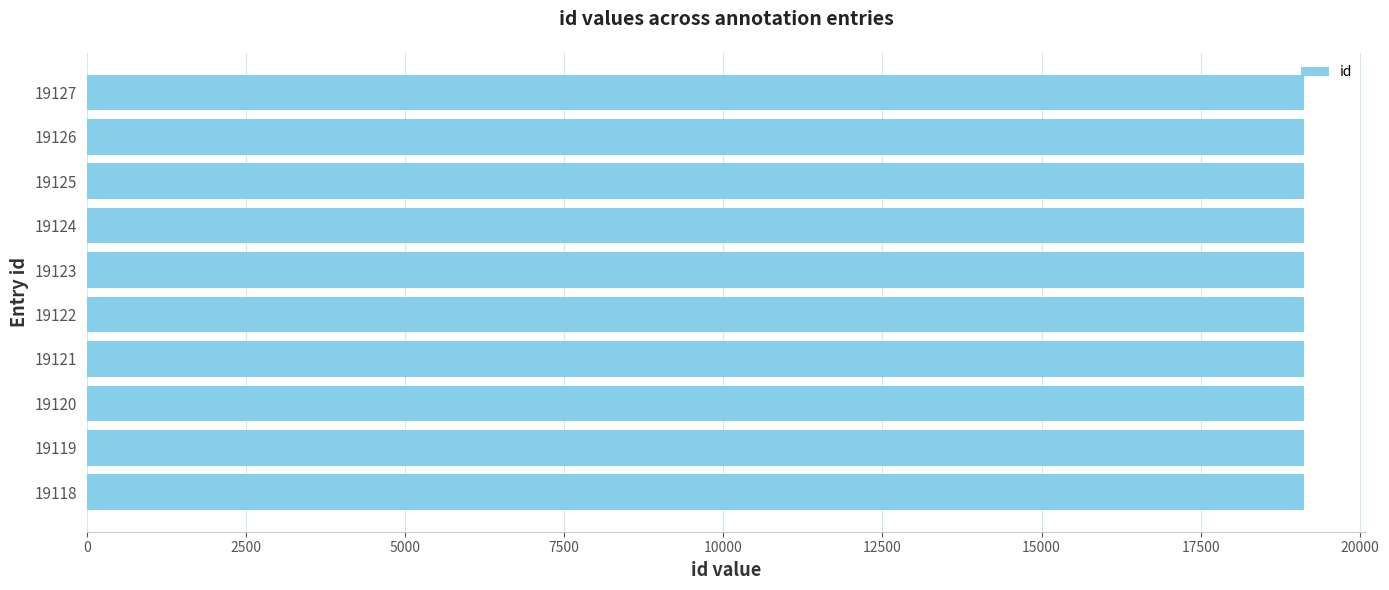

How many bars are there in total?

10